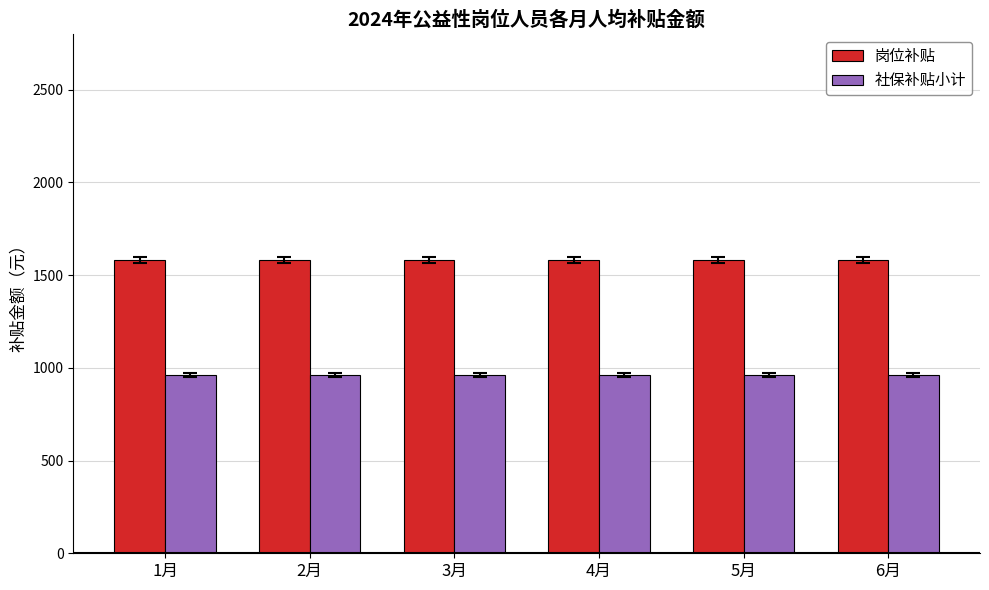

At how many categories does at least one series exceed 1210?

6